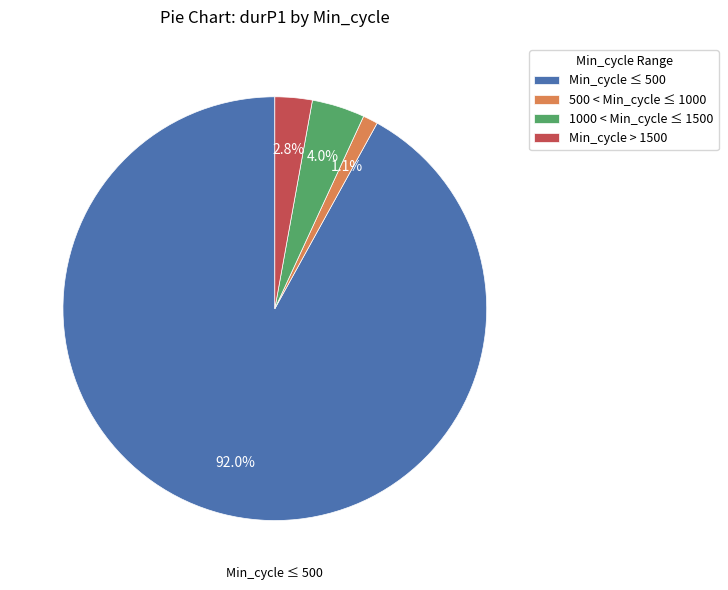

Rank the categories by value from lowest to highest.

500 < Min_cycle ≤ 1000, Min_cycle > 1500, 1000 < Min_cycle ≤ 1500, Min_cycle ≤ 500